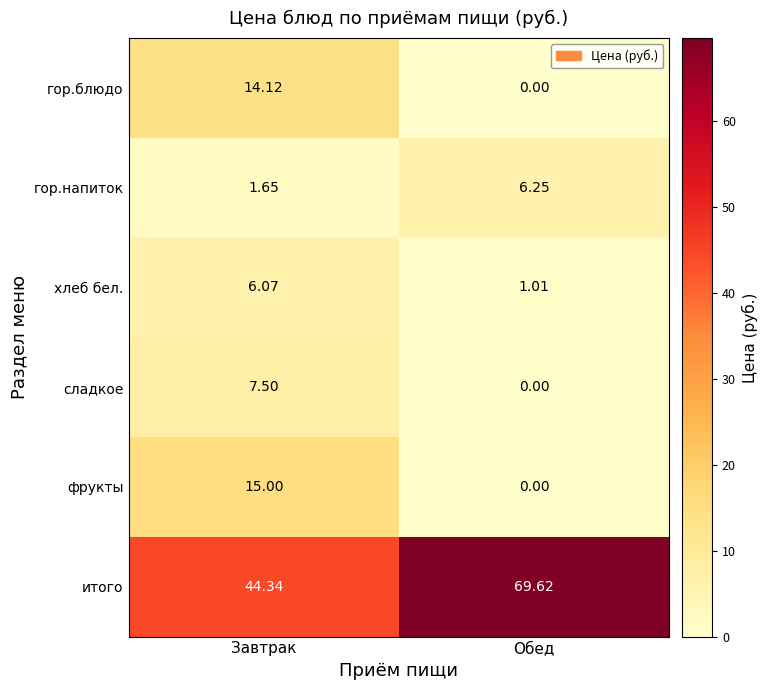

Which category has the lowest value across all series?

Обед